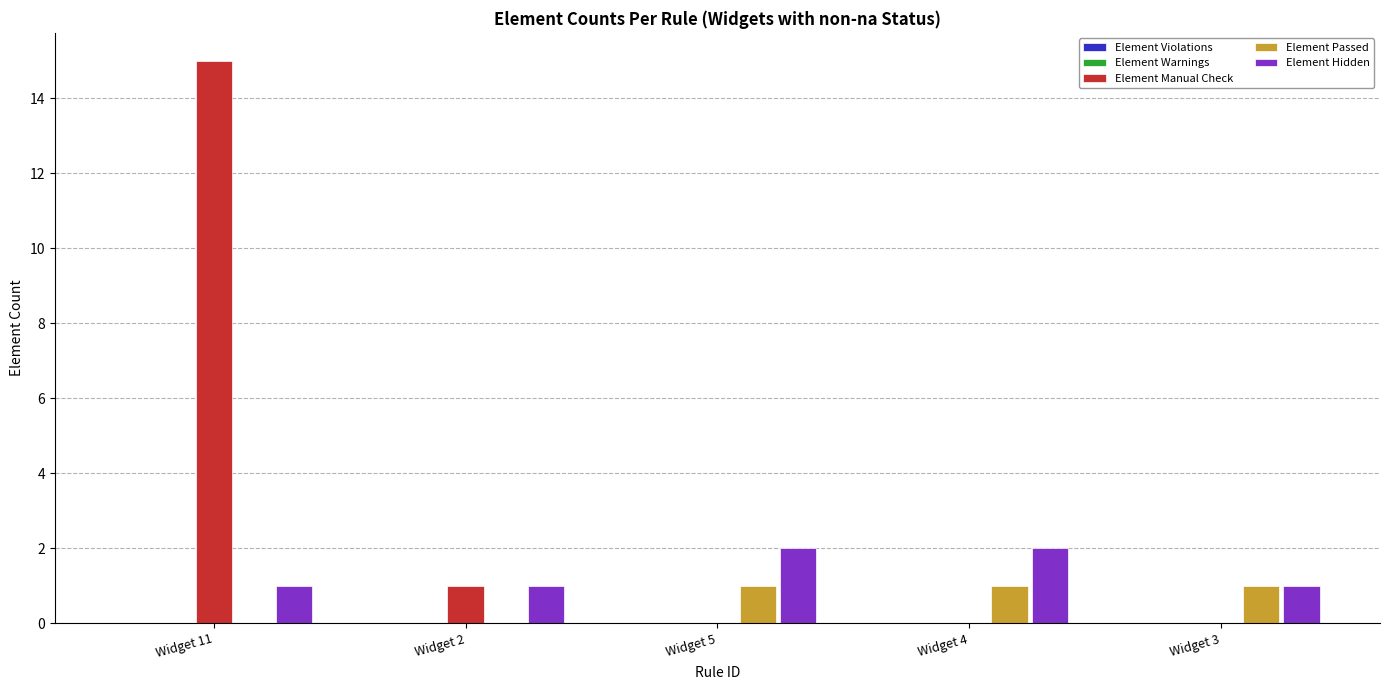

At which category is the sum across all series the highest?

Widget 11